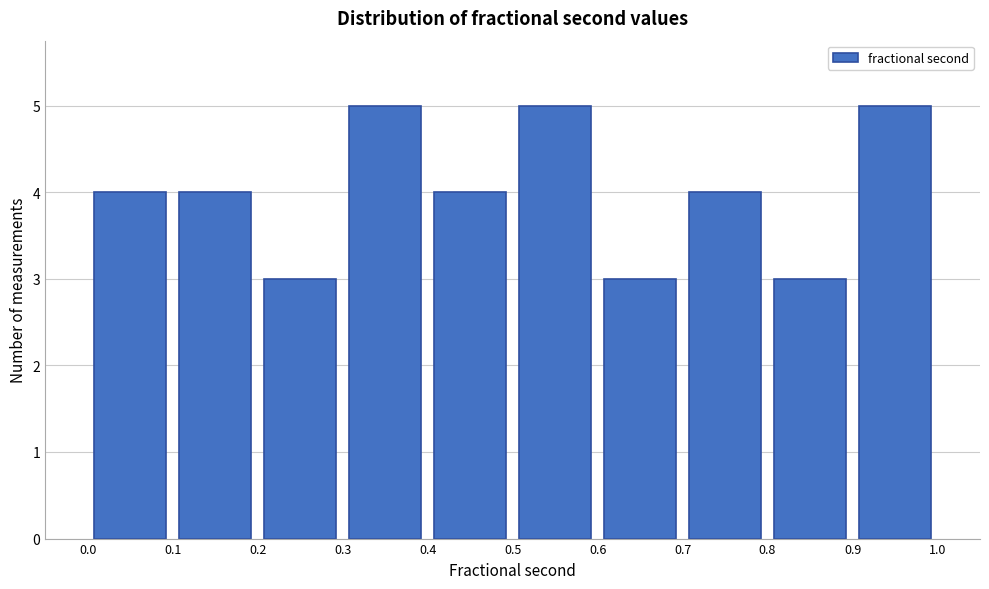

Reading left to right, list every bar in this chart as the range it spans on the x-axis followed by its height. The values are not printed on the chart, so give them approximately, as read against the axis.

0.0 to 0.1: 4
0.1 to 0.2: 4
0.2 to 0.3: 3
0.3 to 0.4: 5
0.4 to 0.5: 4
0.5 to 0.6: 5
0.6 to 0.7: 3
0.7 to 0.8: 4
0.8 to 0.9: 3
0.9 to 1.0: 5